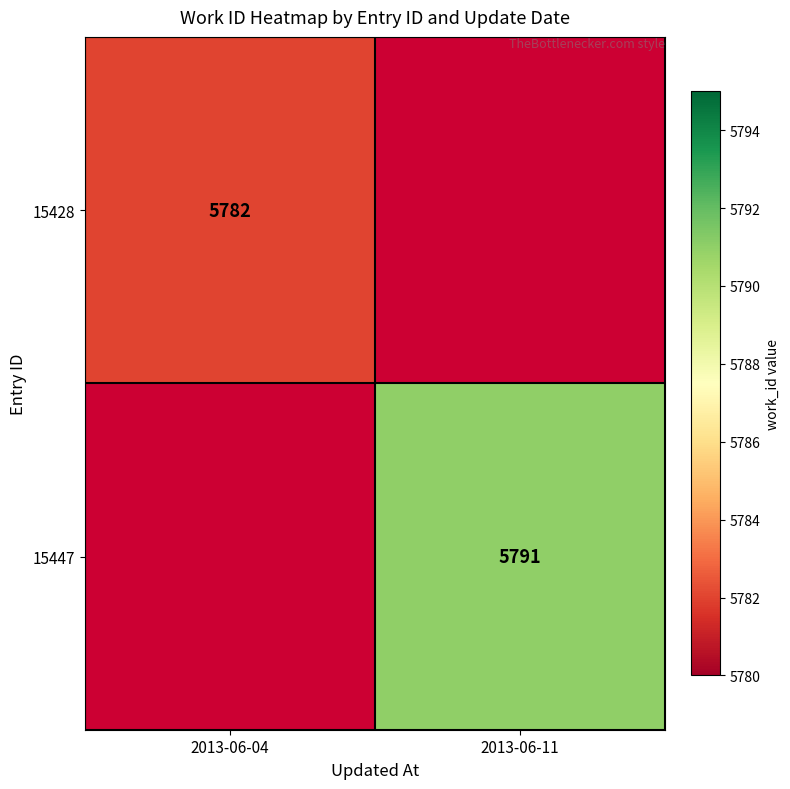

The value of 15428 at 2013-06-04 is 5782. True or false?

True